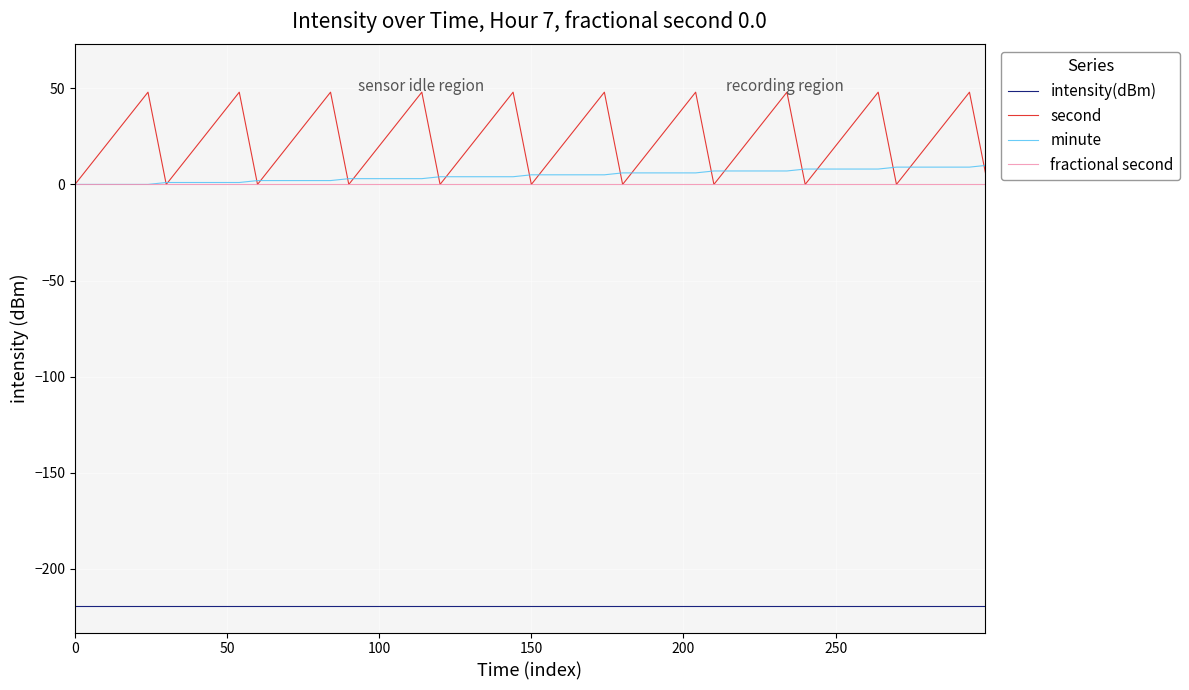

True or false: intensity(dBm) and minute intersect in this chart.

False